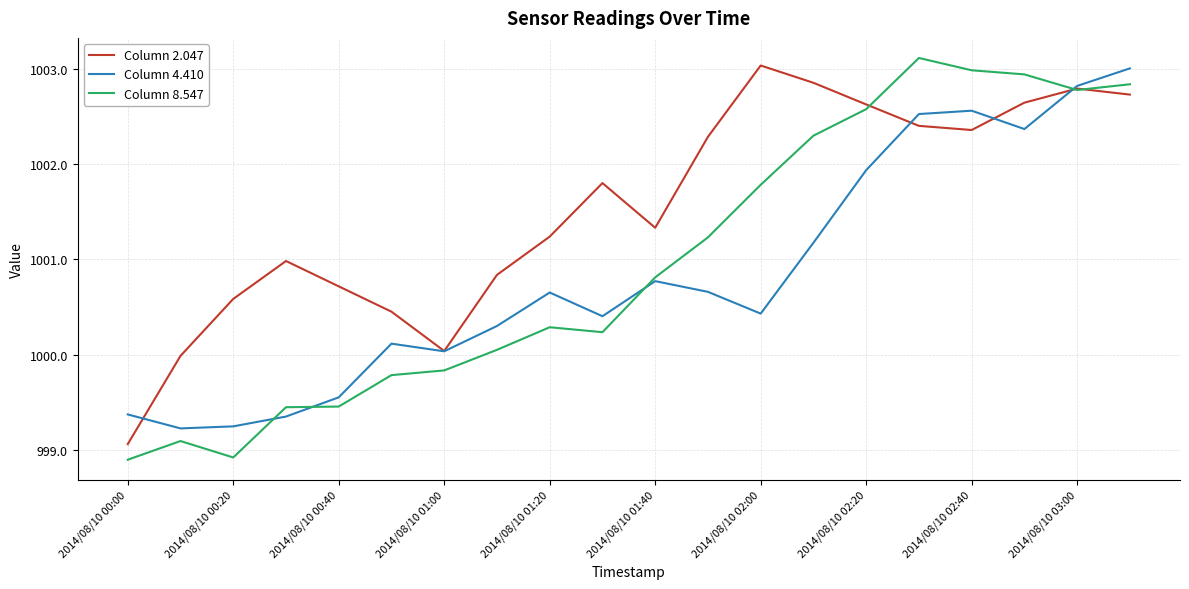

What is the highest value of the Column 2.047 series?

1003.0